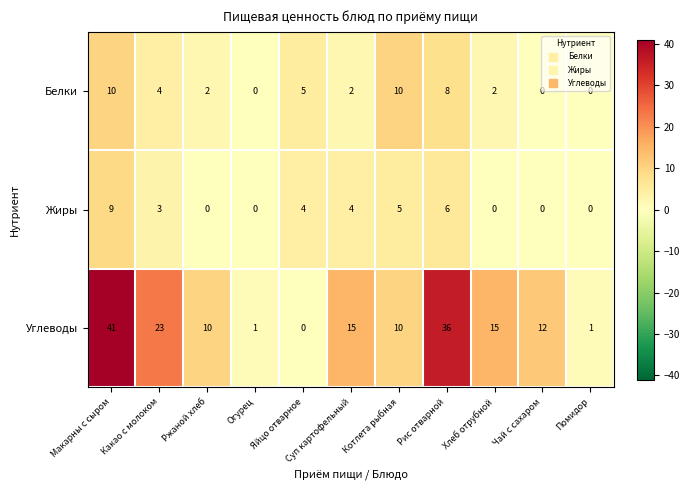

At which label is Белки closest to 5?

Яйцо отварное